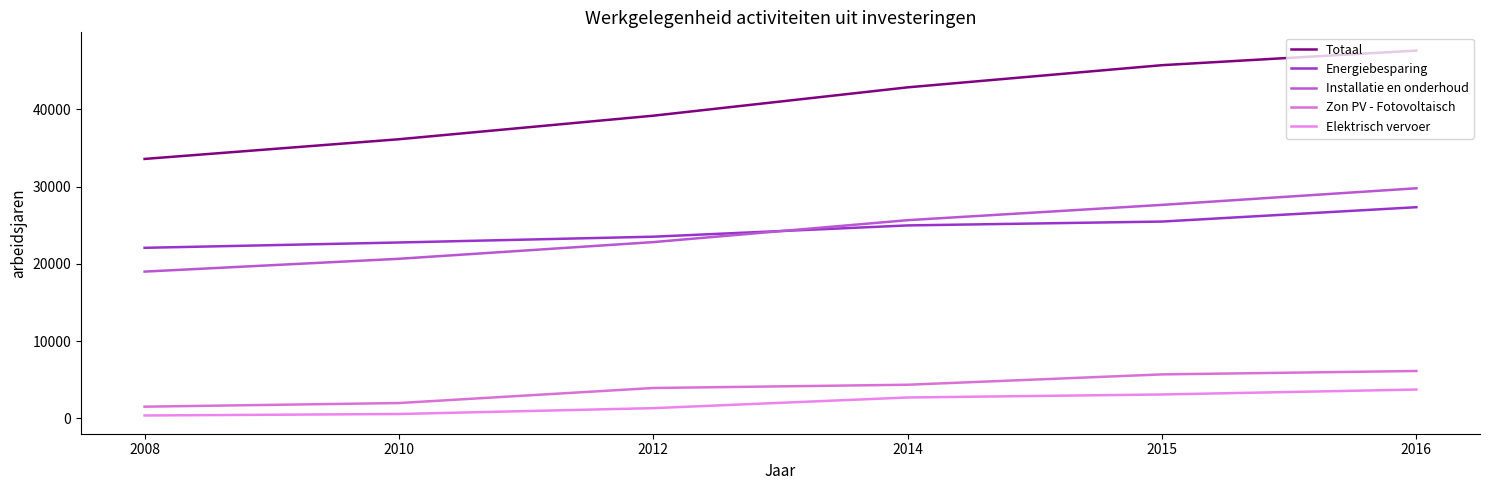

Read the Zon PV - Fotovoltaisch value at 2008.

1510